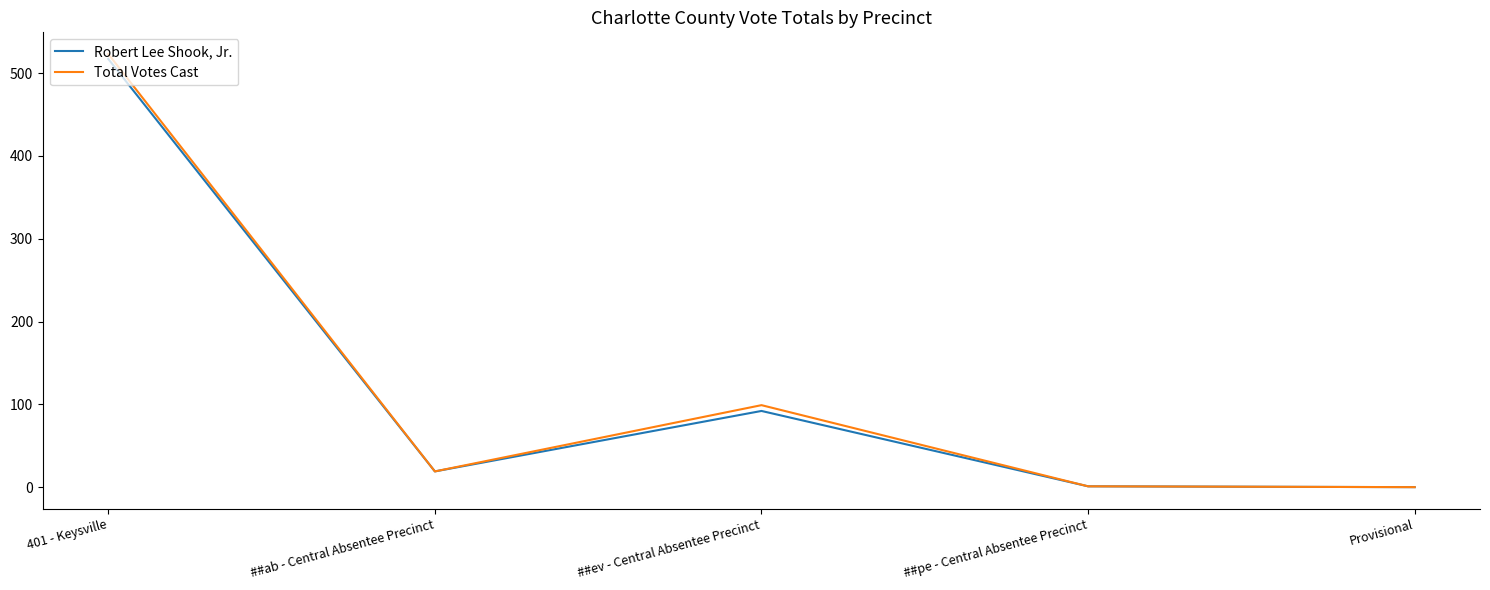

Which category has the highest value in the Total Votes Cast series?

401 - Keysville